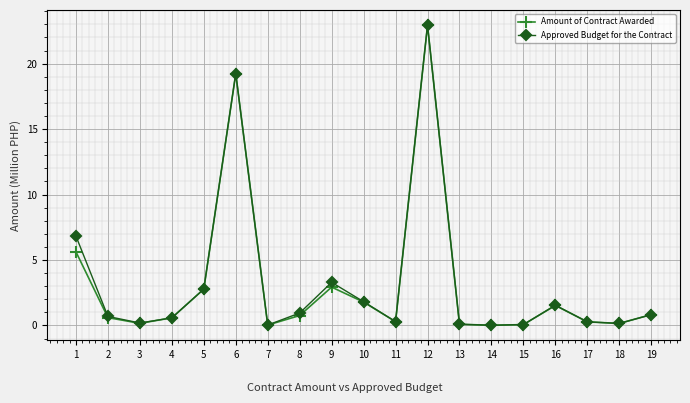

Is the value of Amount of Contract Awarded at 7 greater than the value of Approved Budget for the Contract at 12?

No